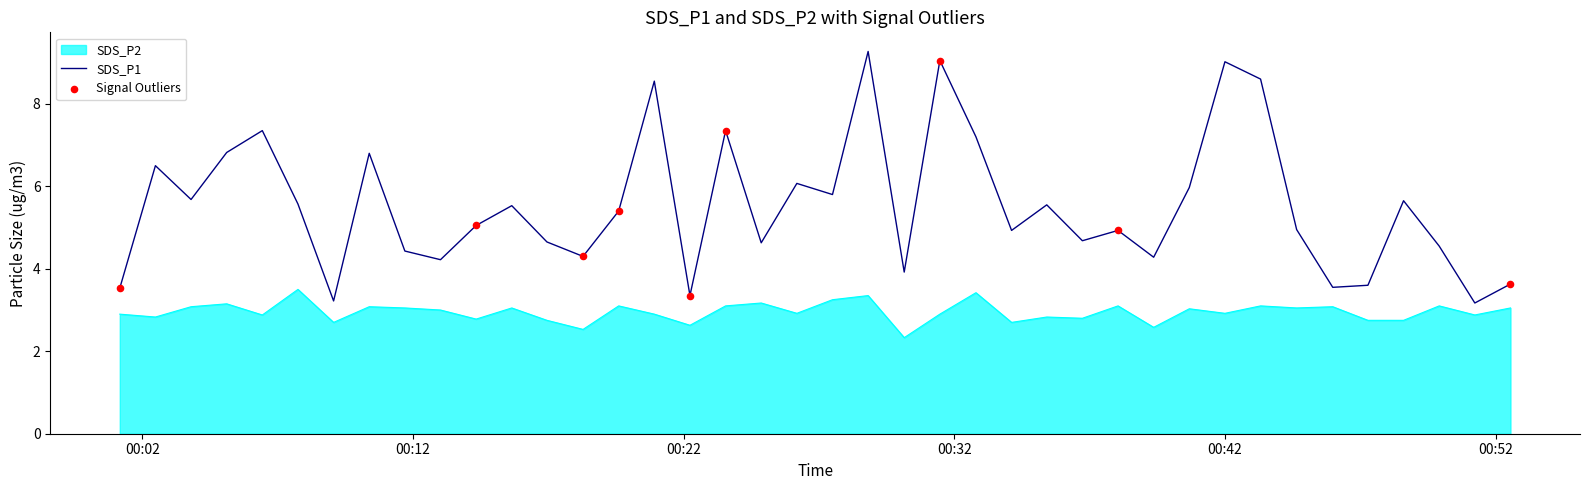

Which series has the largest total across all categories?

SDS_P1